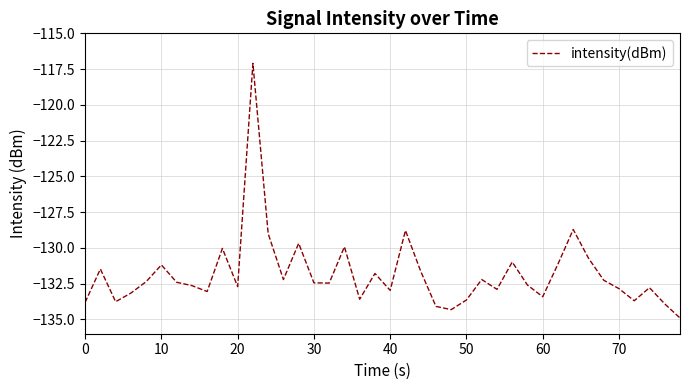

What is the smallest value displayed?

-134.9